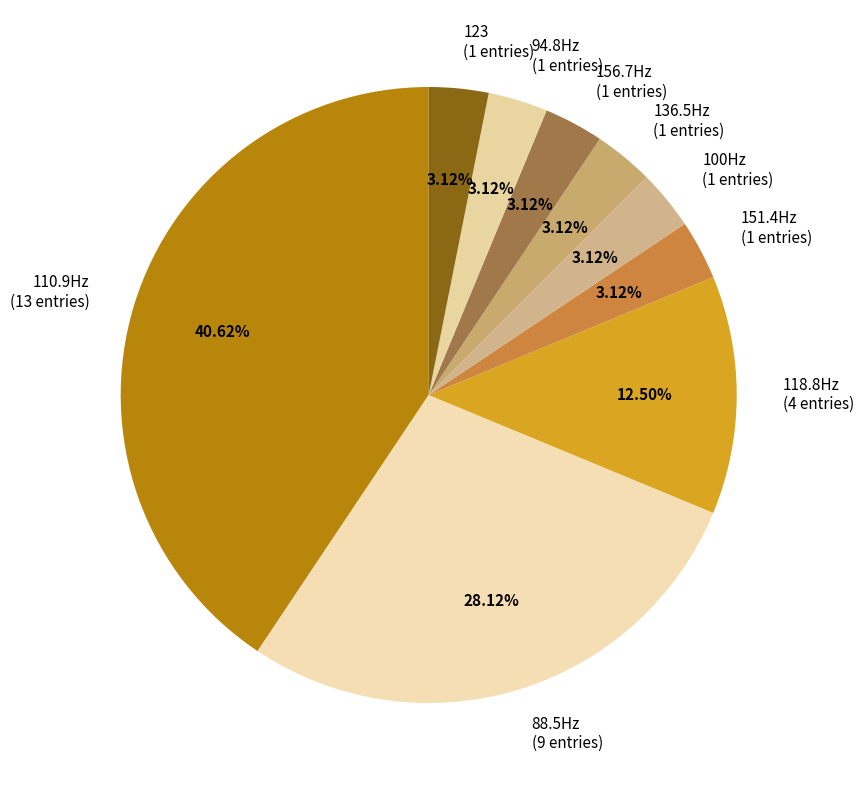

Does any single category account for the majority?

No